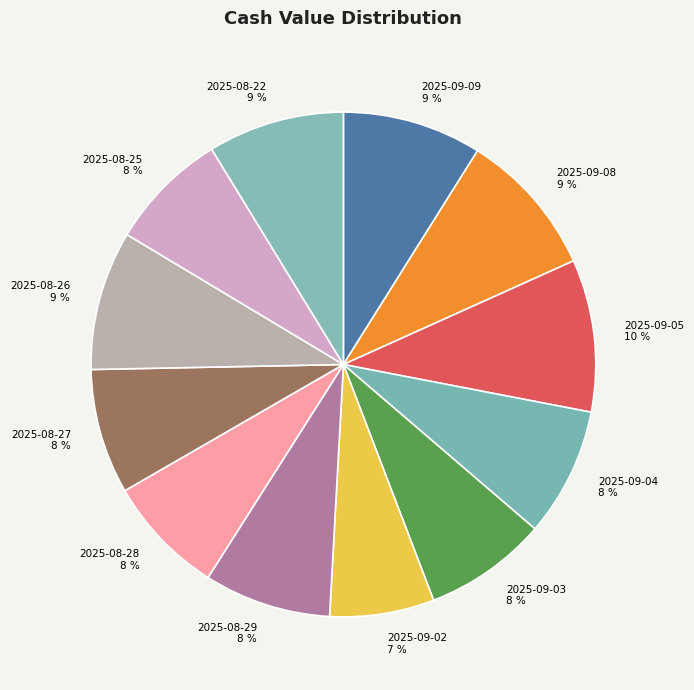

True or false: 2025-08-25 accounts for 1% of the total.

False